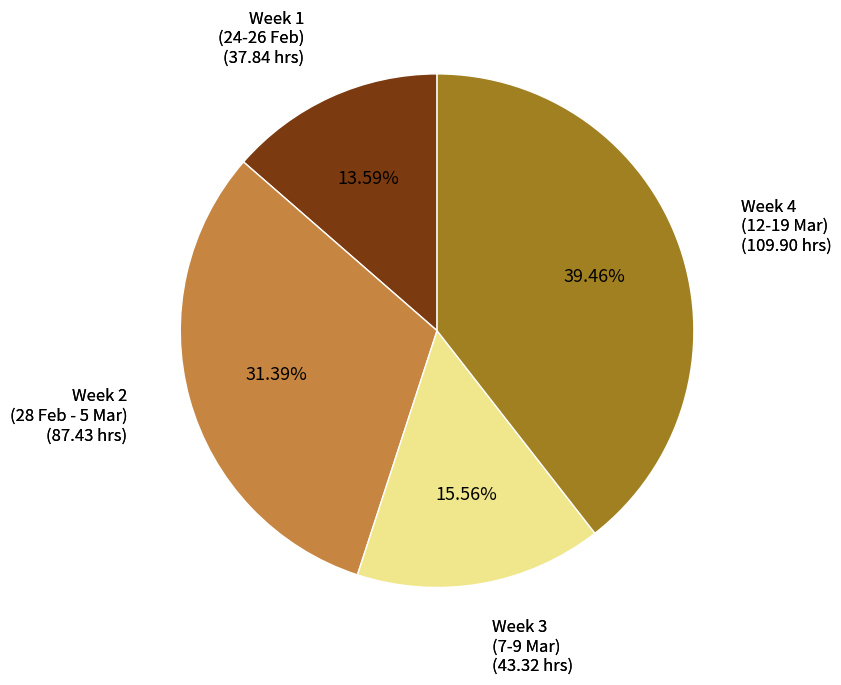

Count the number of slices in the pie.

4